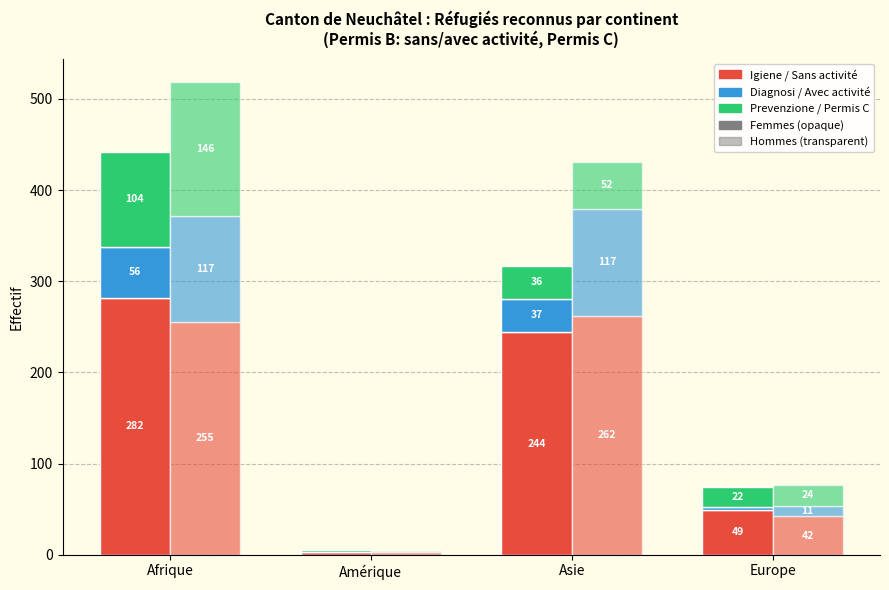

Between Afrique and Asie, which series saw the biggest shift?

Permis C (Hommes)